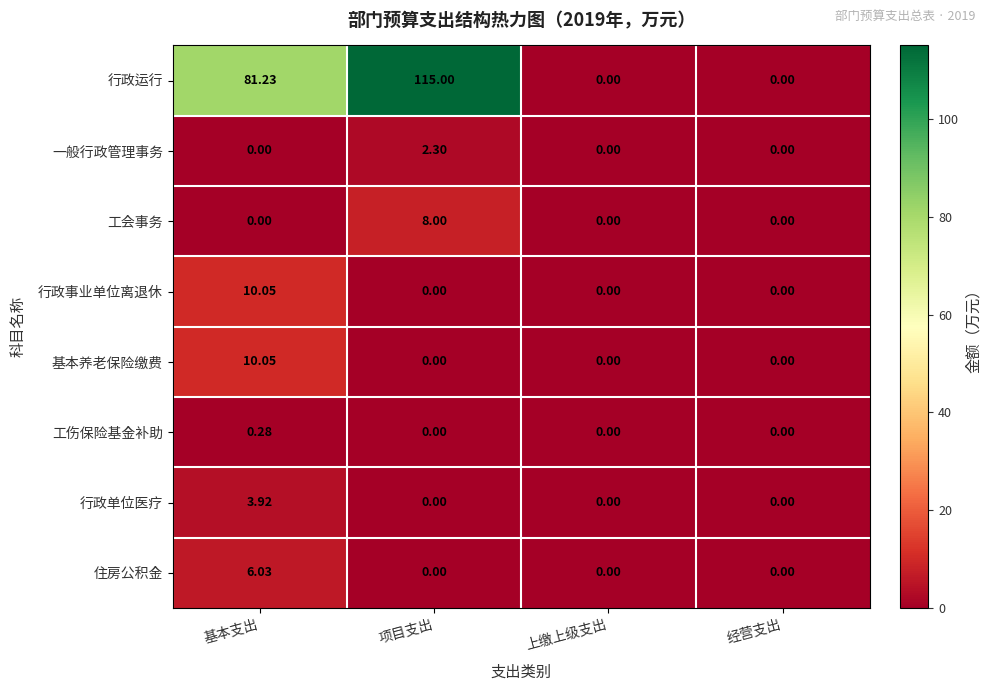

At which category is the sum across all series the highest?

项目支出